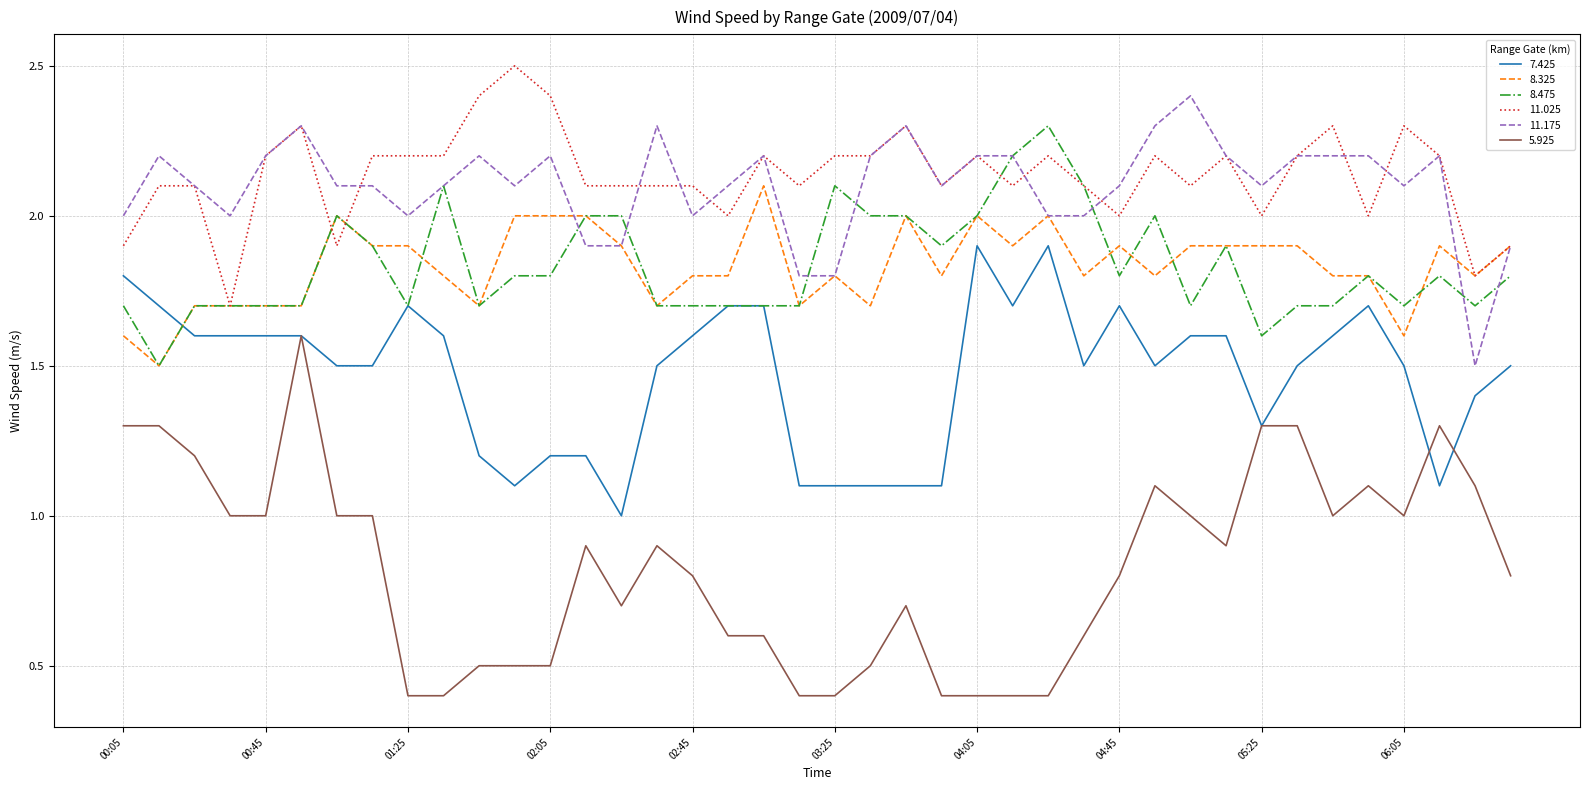

What are all the series names shown in the legend?

7.425, 8.325, 8.475, 11.025, 11.175, 5.925